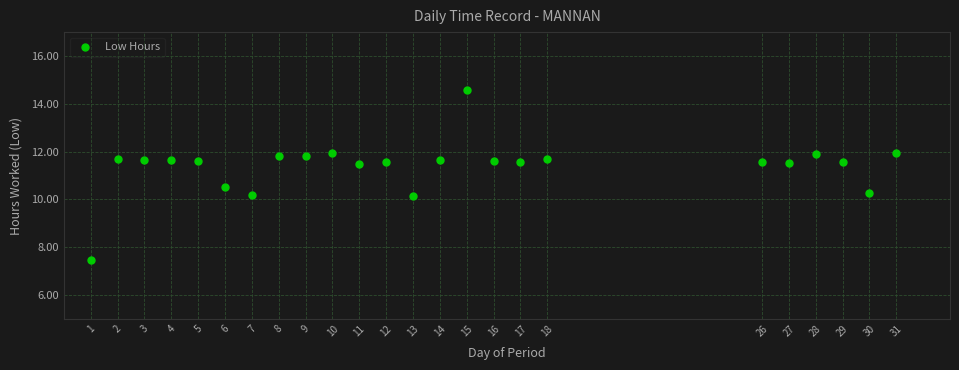

What is the range of X values (max minus min)?

30.0